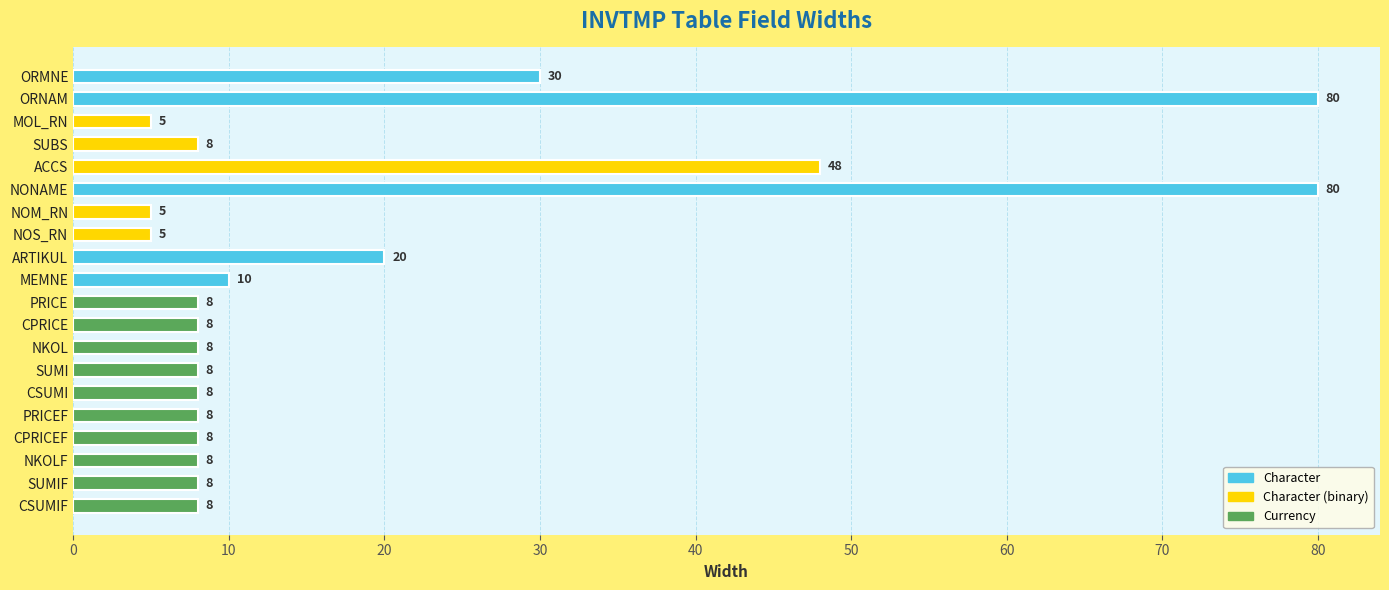

Does the chart contain any negative values?

No